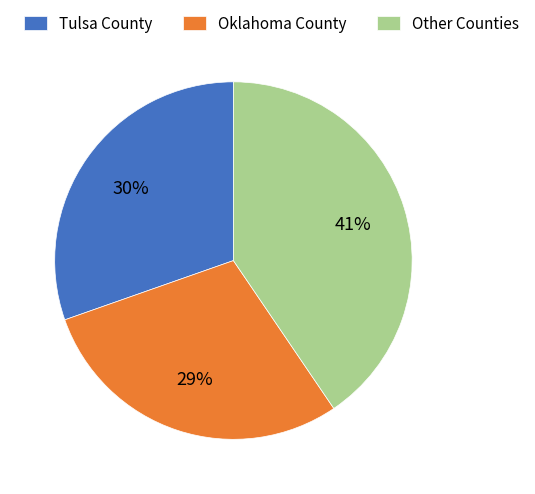

Rank the categories by value from lowest to highest.

Oklahoma County, Tulsa County, Other Counties